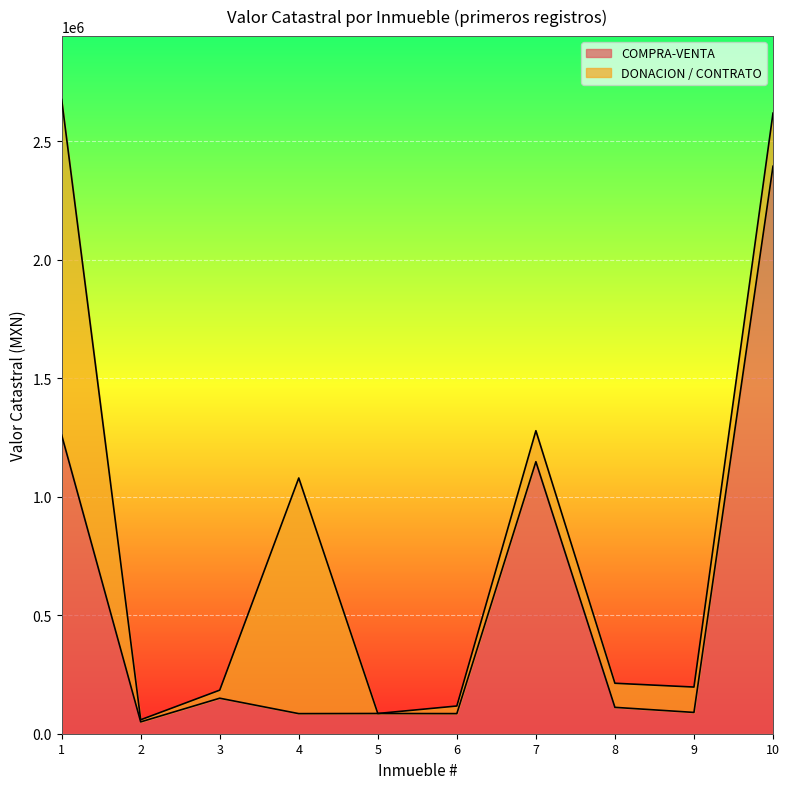

What is the ratio of the value at 3 to the value at 9?

1.7